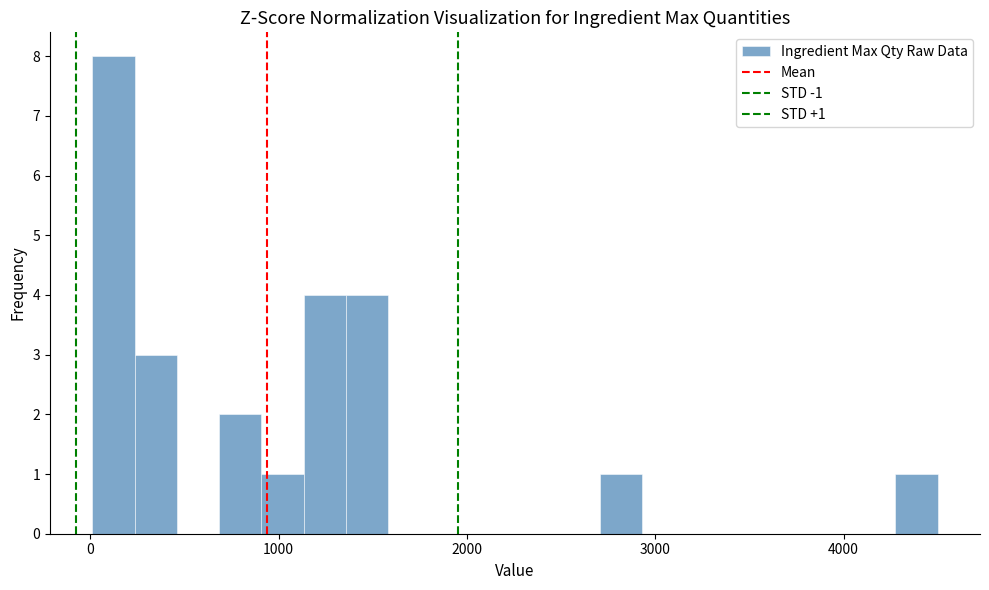

Read against the x-axis, roughly where is the centre of the tallest bar?

100